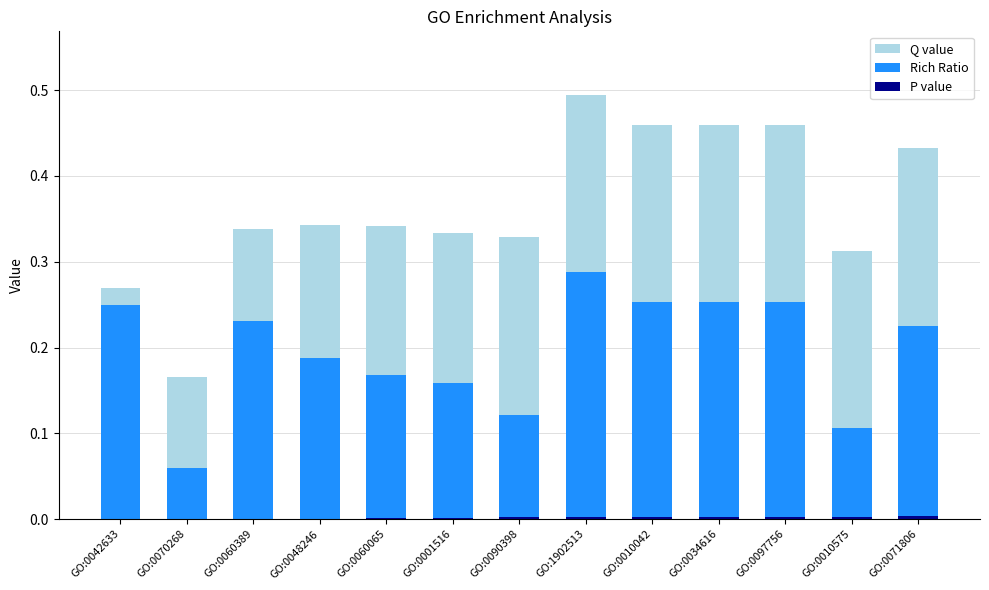

Count the number of data series in this chart.

3